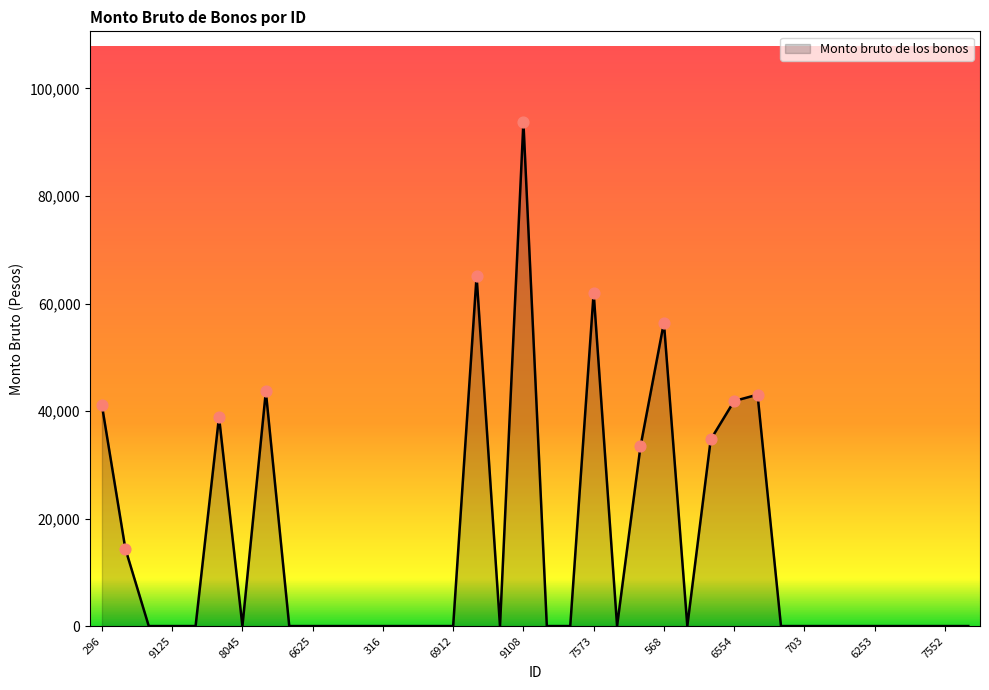

What is the greatest value displayed?

93751.7